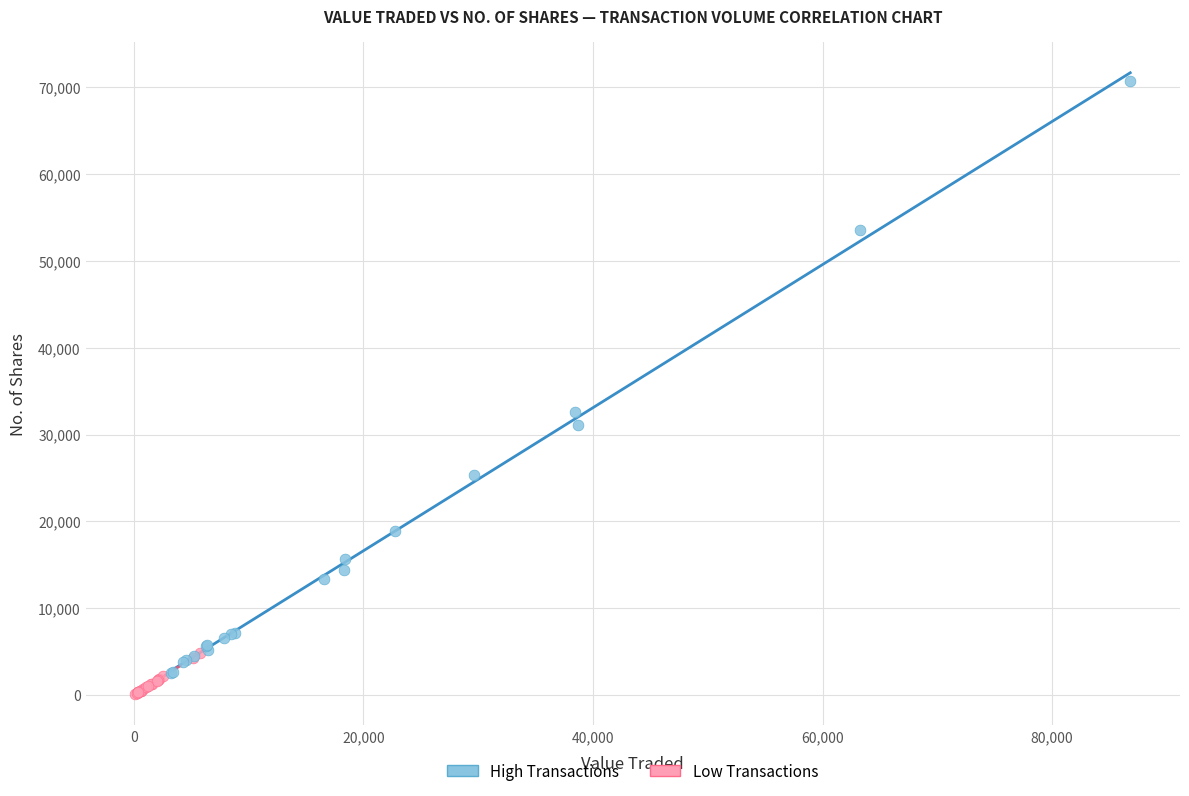

What are all the series names shown in the legend?

High Transactions, Low Transactions